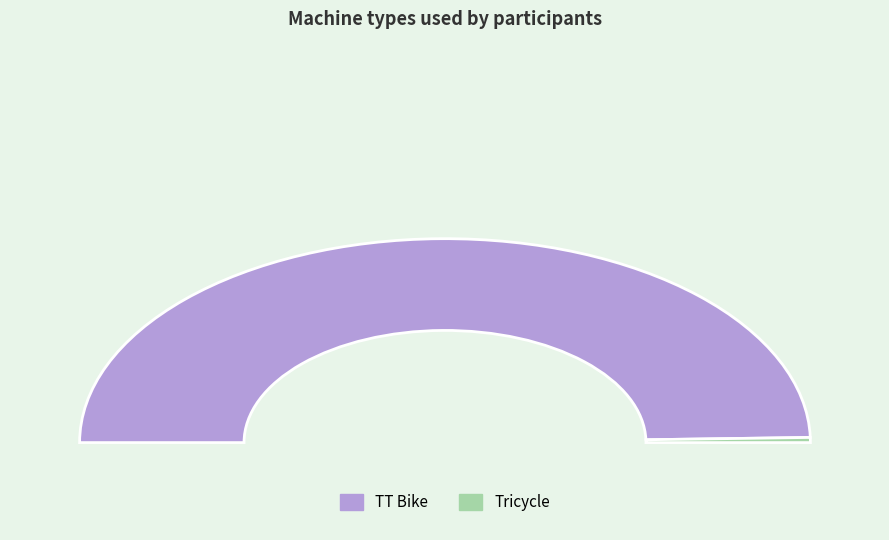

How many slices are in this pie chart?

2